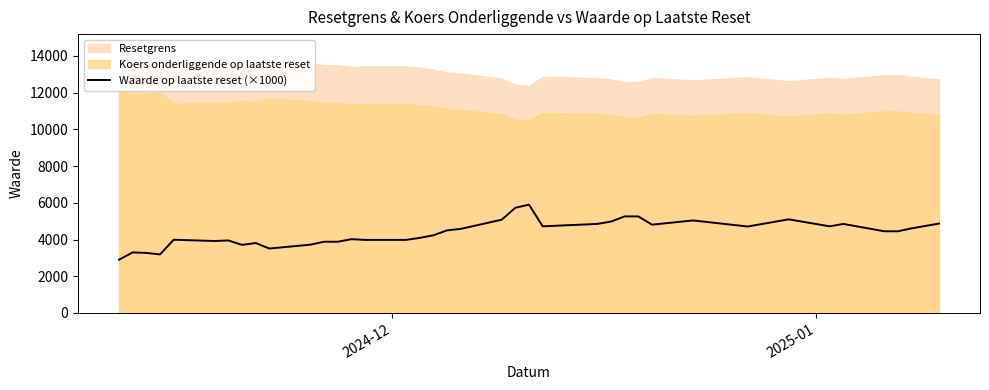

What is the highest value of the Waarde op laatste reset (×1000) series?

5900.0